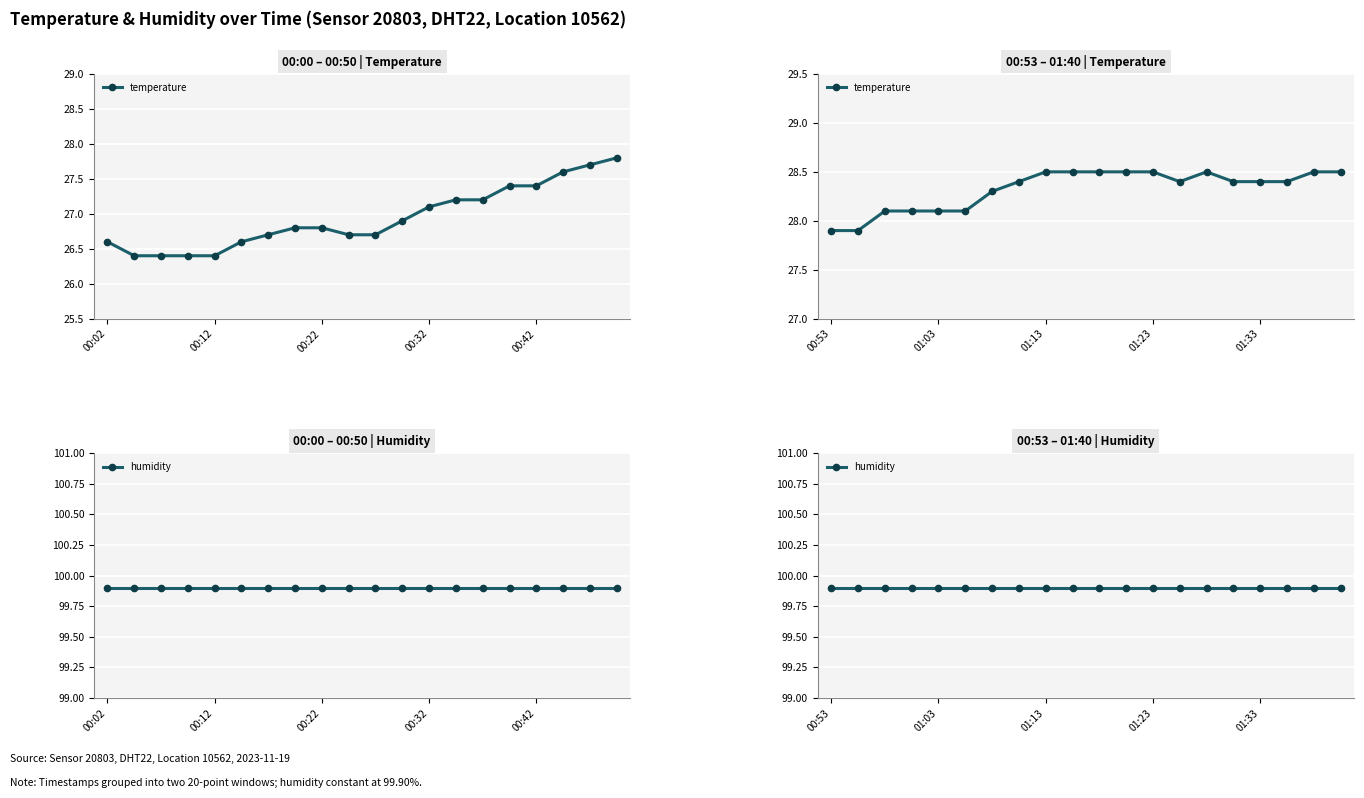

Read the temperature value at 01:33.

28.4